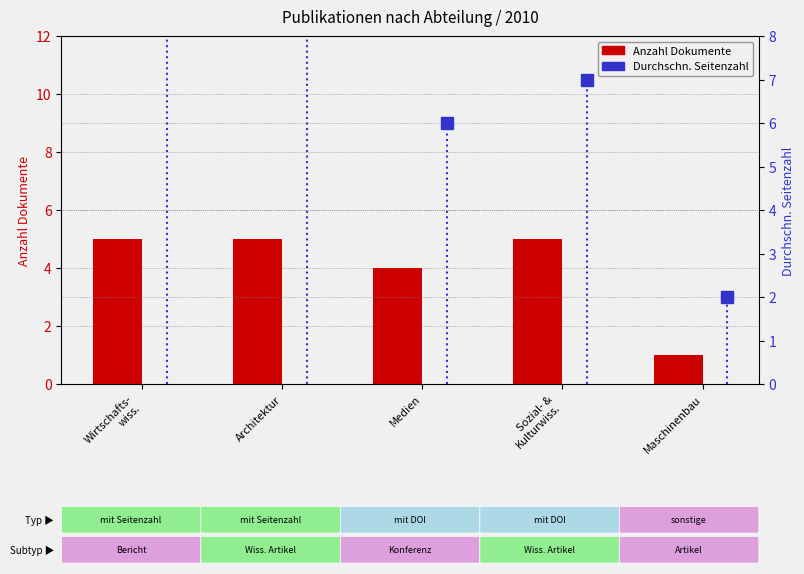

Which category has the highest value across all series?

Wirtschafts-
wiss.